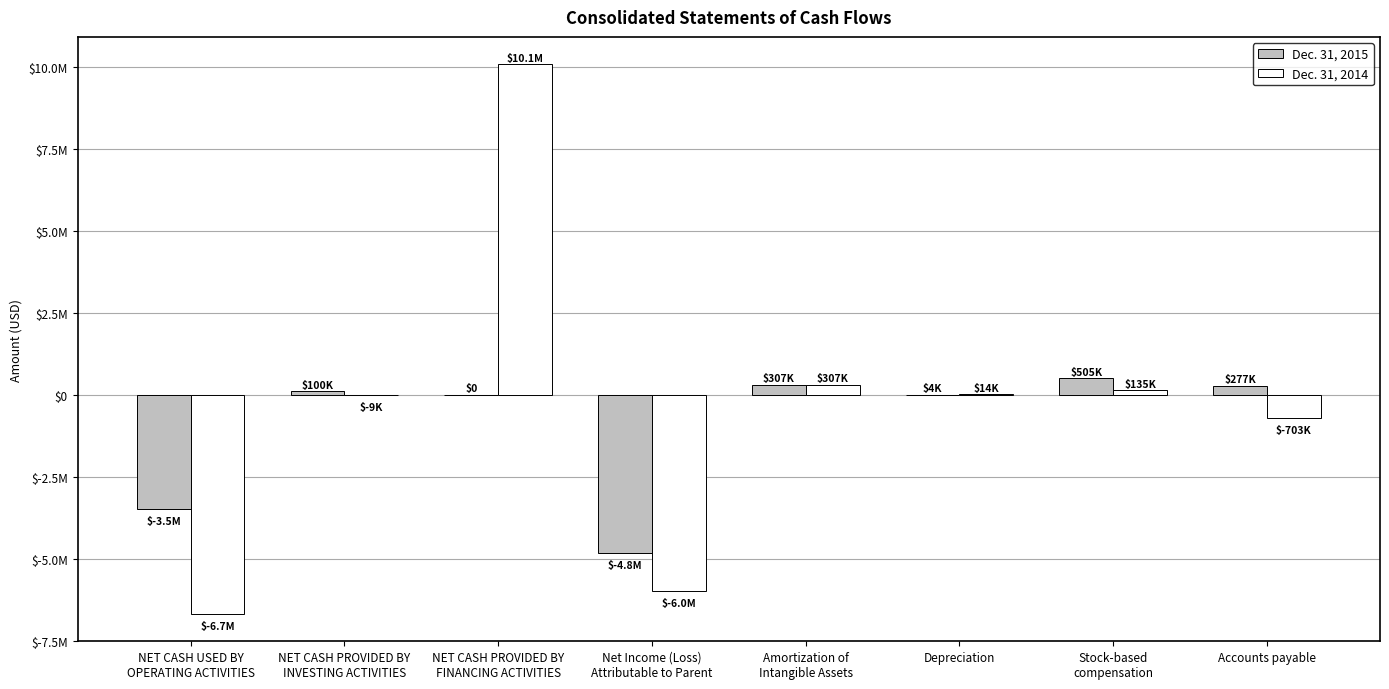

What is the total value across all series at Depreciation?

17898